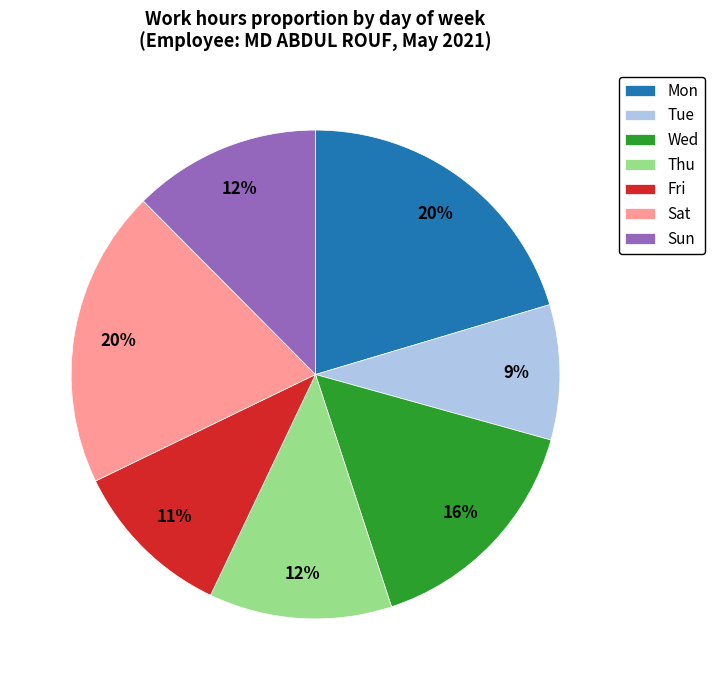

What percentage is the Thu slice, to the nearest percent?

12%